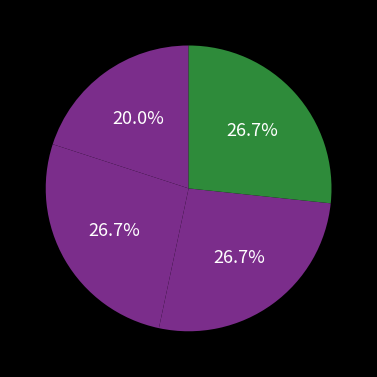

Count the number of slices in the pie.

4